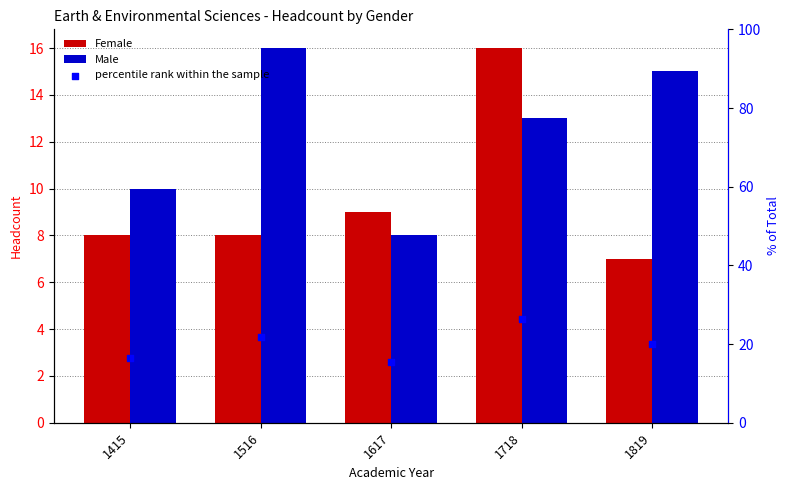

Is the value of Male at 1516 greater than the value of percentile rank within the sample at 1718?

No